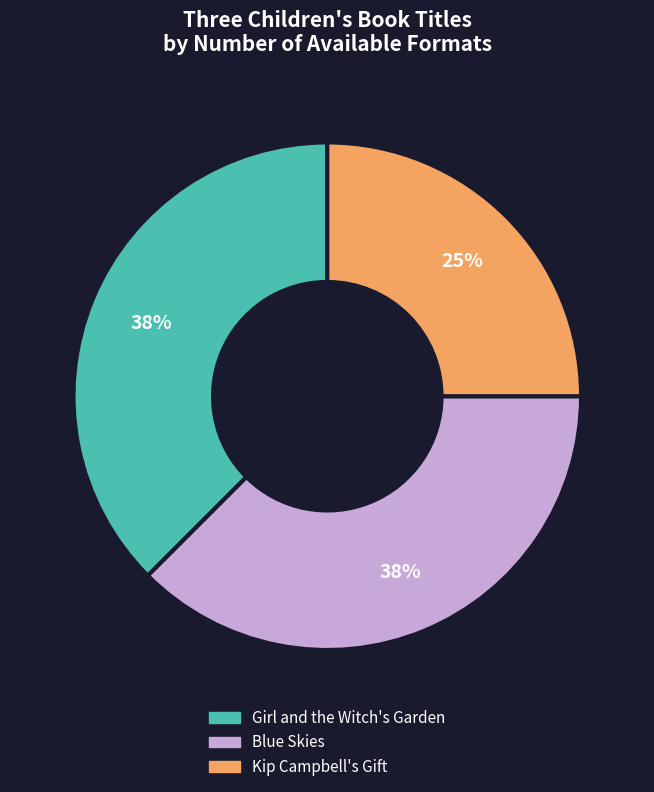

To the nearest percent, what percentage of the pie is Kip Campbell's Gift?

25%